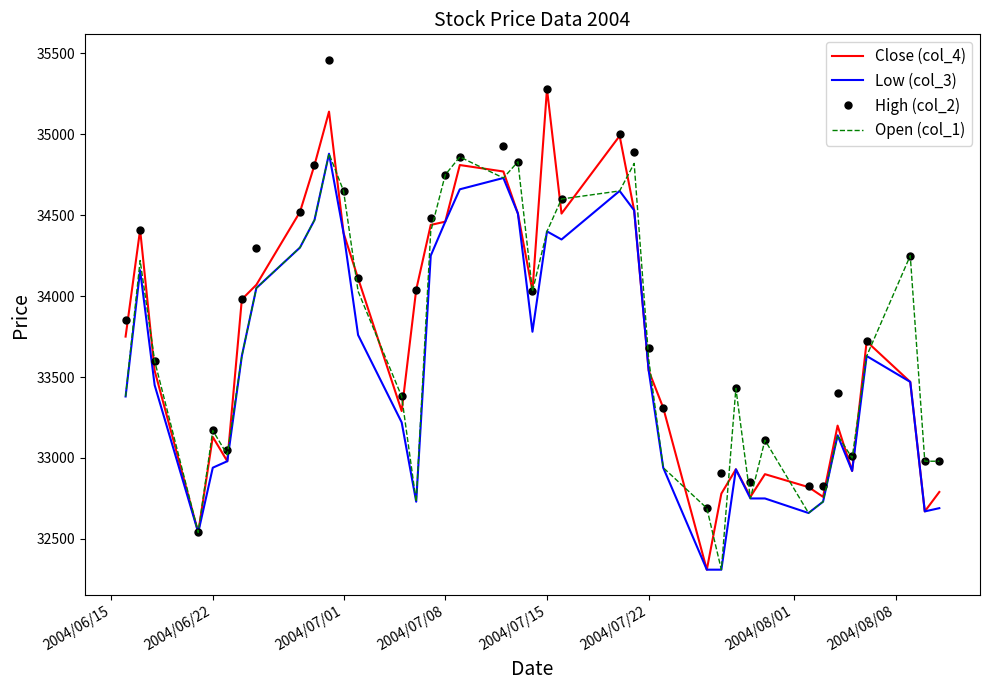

How many categories are shown in the chart?

40